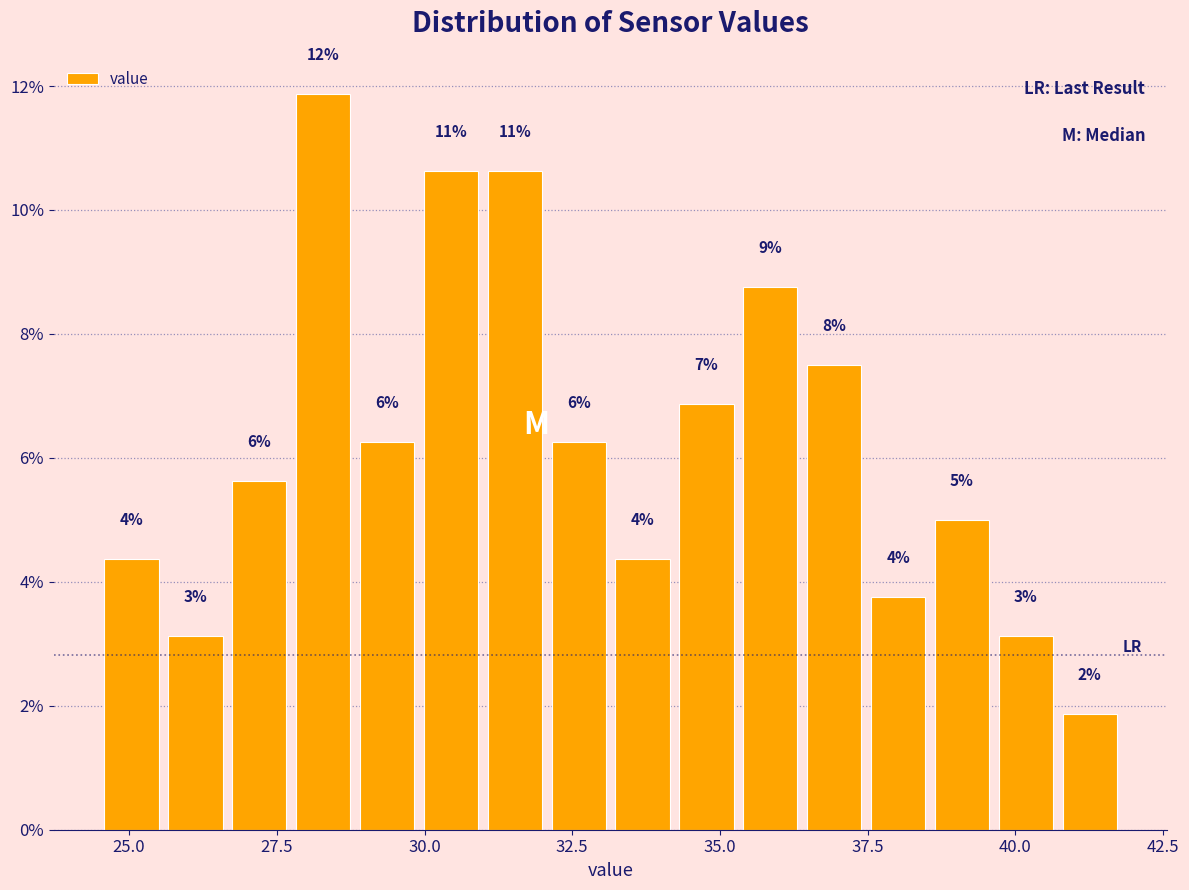

Read against the x-axis, roughly where is the centre of the tallest bar?

28.5